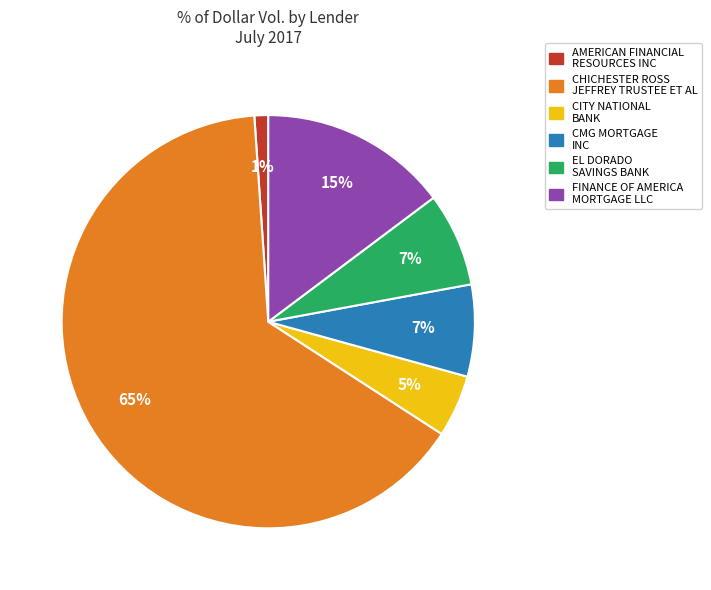

Count the number of slices in the pie.

6